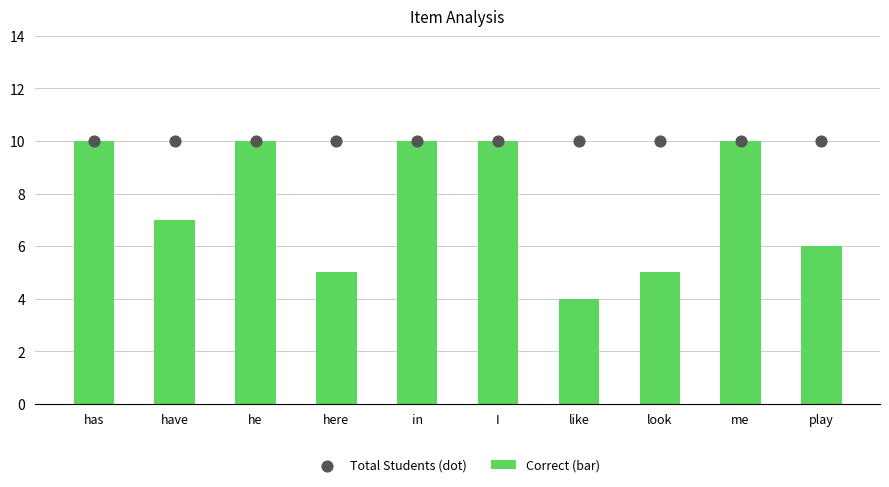

At which category is the sum across all series the highest?

has